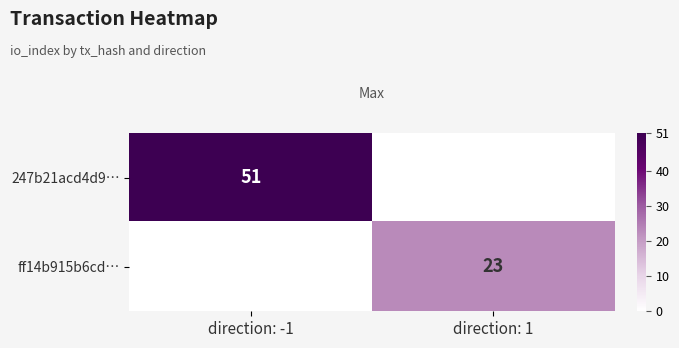

True or false: 247b21acd4d9… has a value of 51 at direction: -1.

True